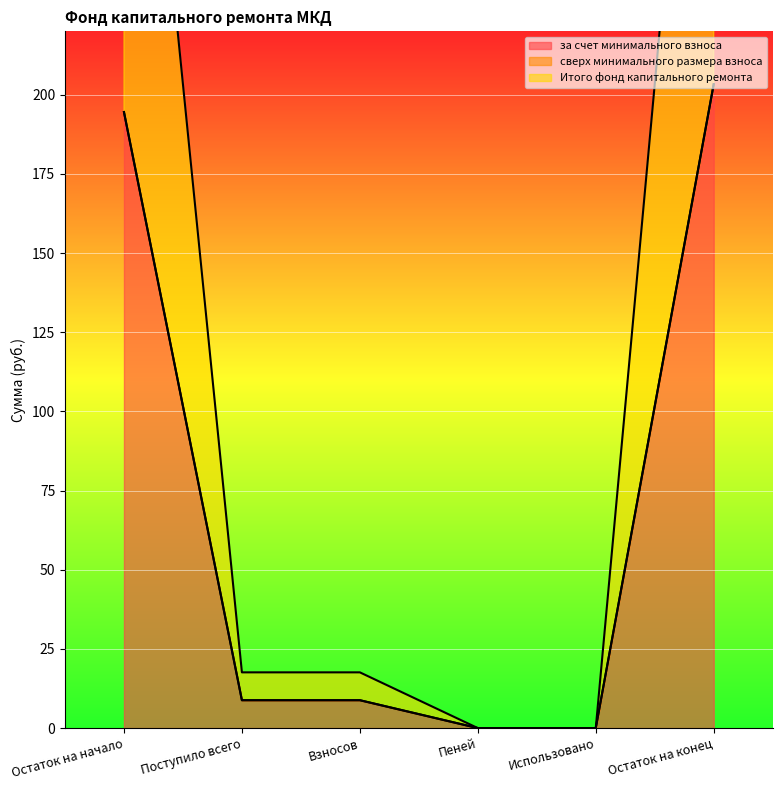

The value of за счет минимального взноса at Остаток на конец is 203.3. True or false?

True